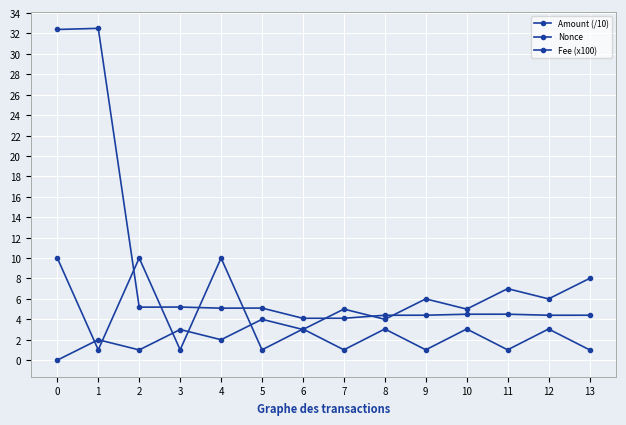

How many data points does each series have?

14